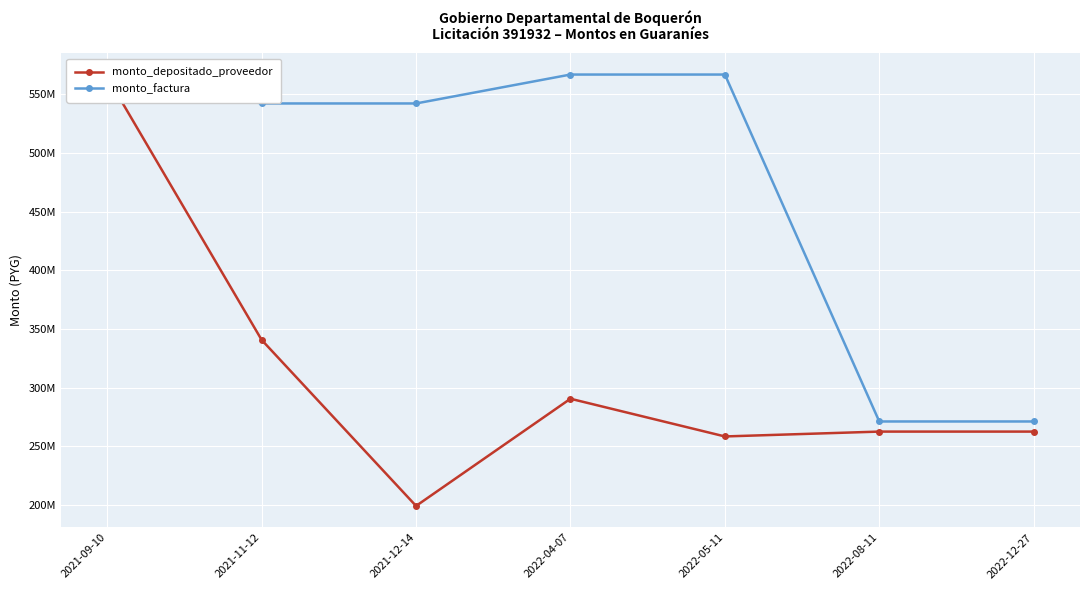

How many lines are shown in the chart?

2